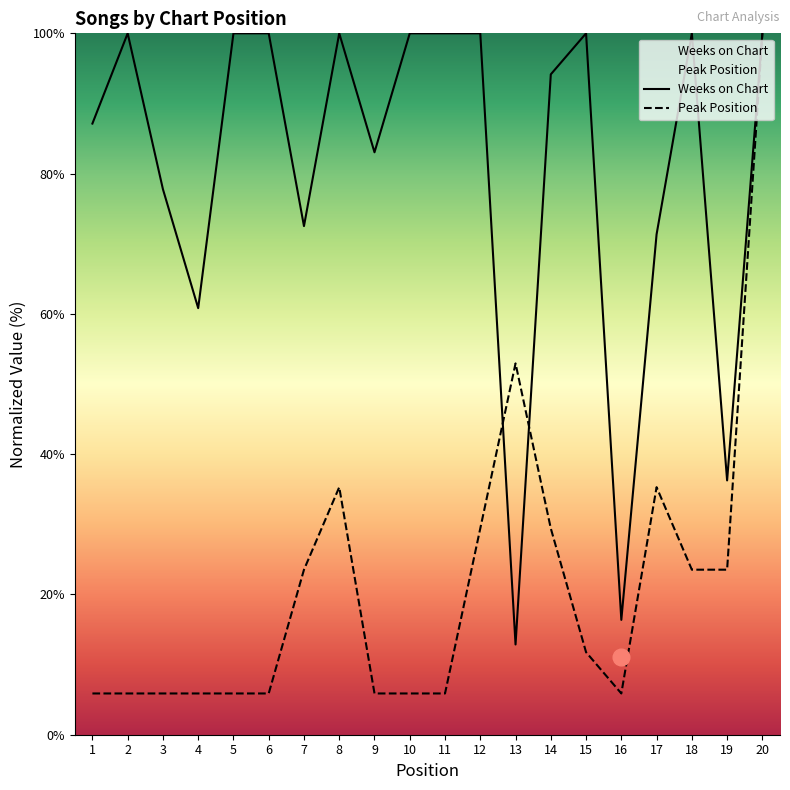

At which category does Peak Position reach its first local valley?

16